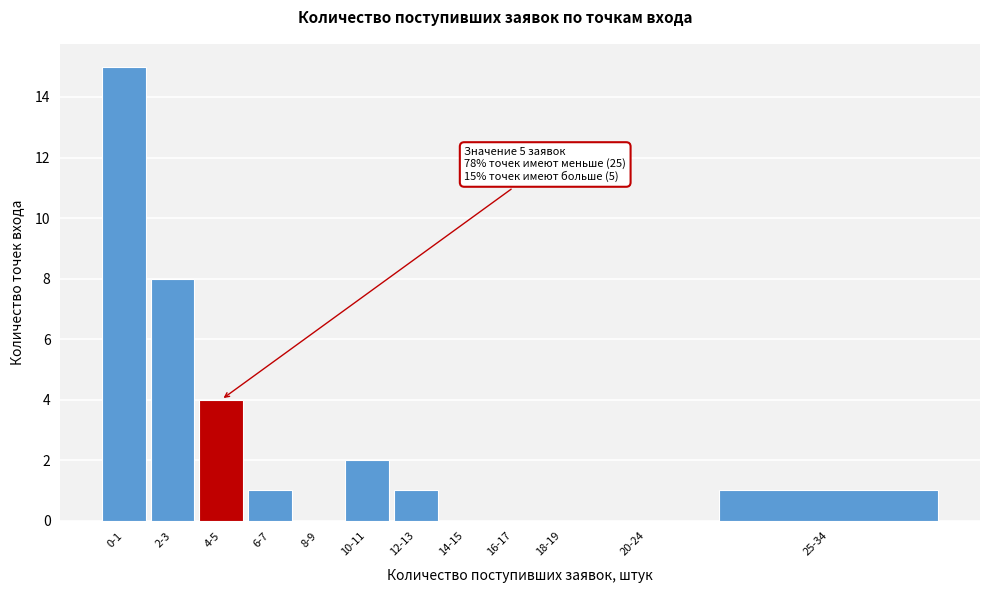

Reading left to right, transcribe all the data shown in this chart.

0-1=15	2-3=8	4-5=4	6-7=1	8-9=0	10-11=2	12-13=1	14-15=0	16-17=0	18-19=0	20-24=0	25-34=1